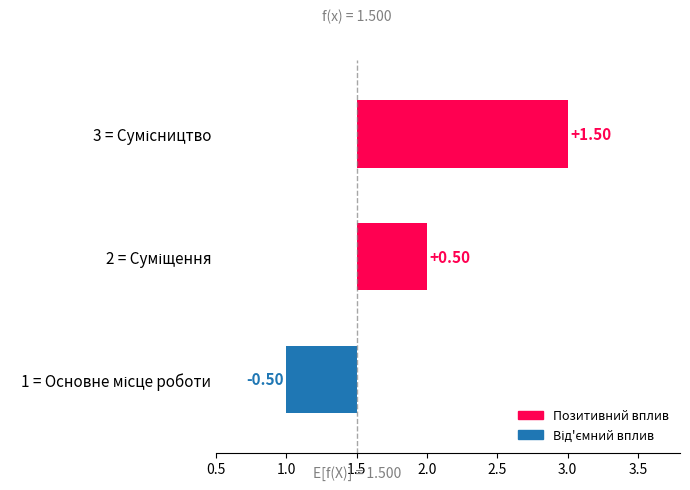

At which label is the value closest to 2?

Суміщення